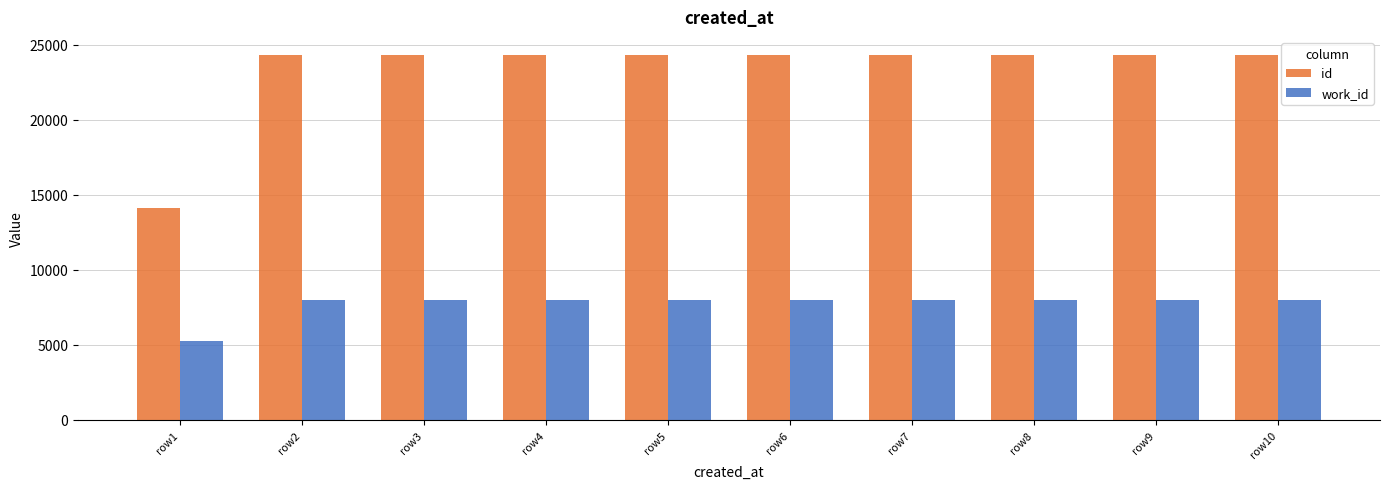

The value of id at row4 is 7824. True or false?

False